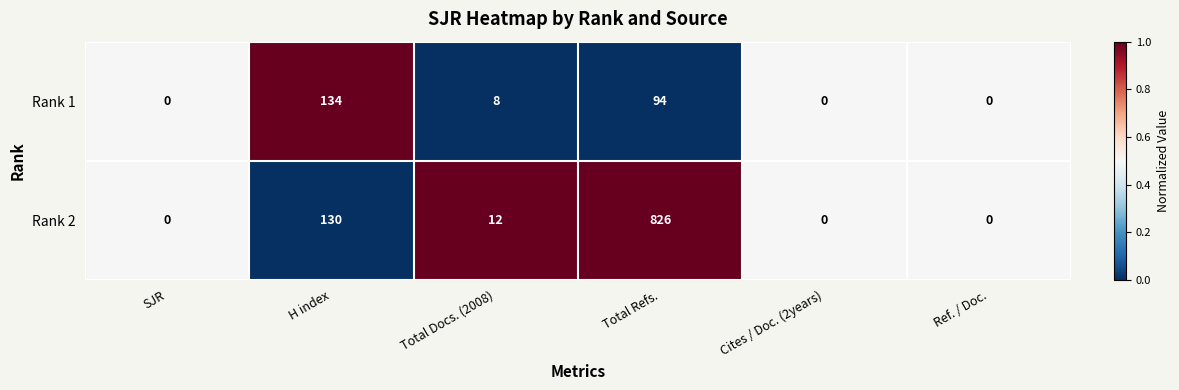

At which category is the sum across all series the highest?

Total Refs.